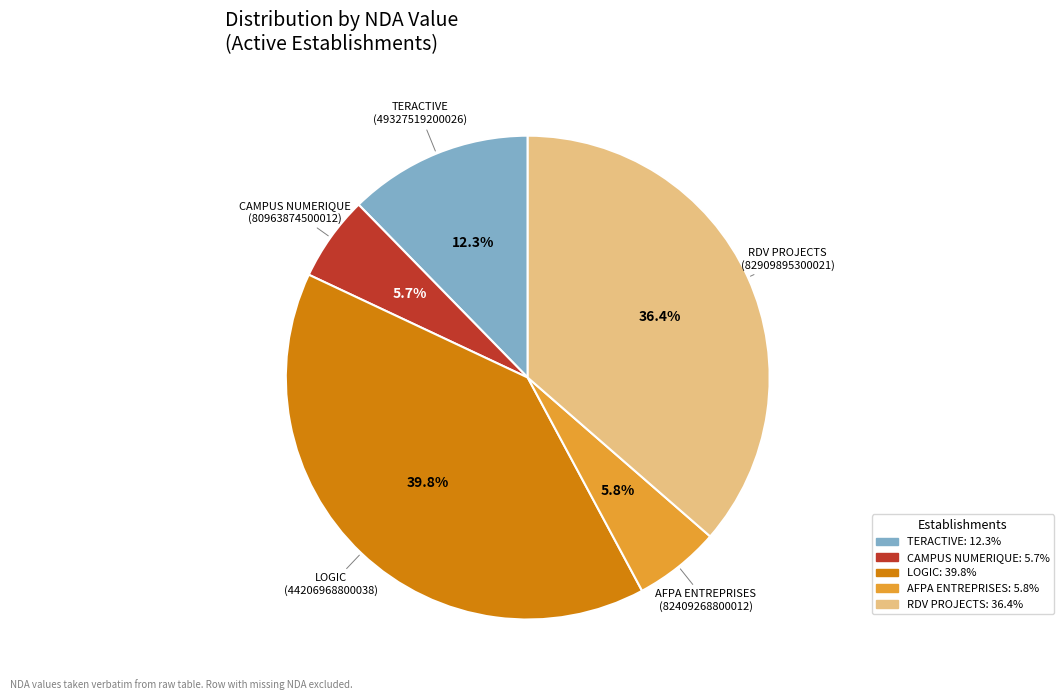

To the nearest percent, what is the average slice percentage?

20%